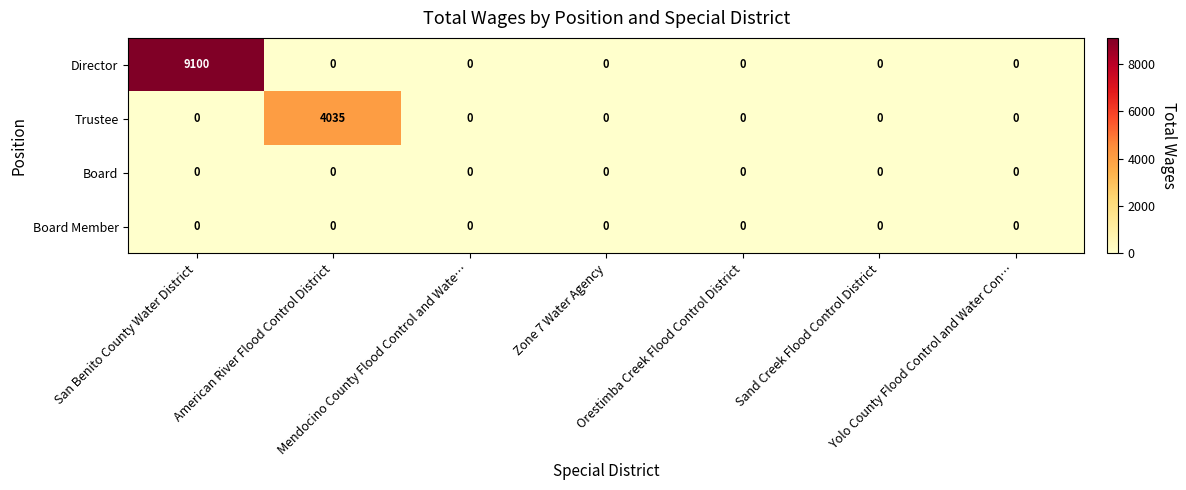

How many distinct data groups are displayed?

4